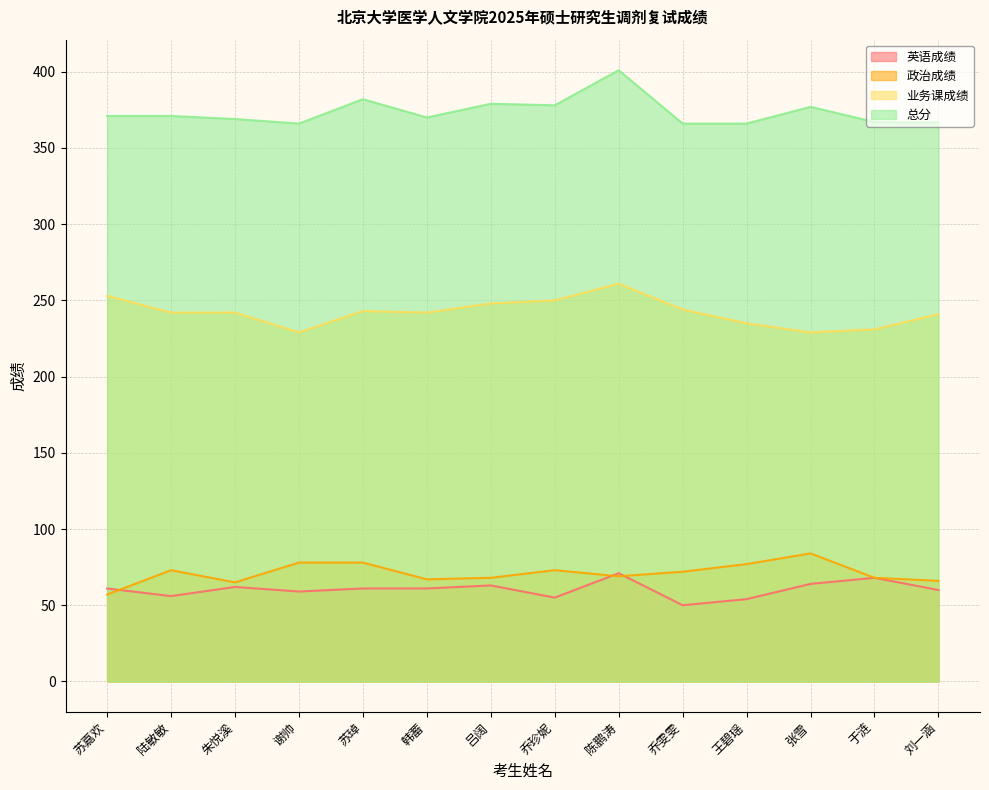

How many categories are shown in the chart?

14